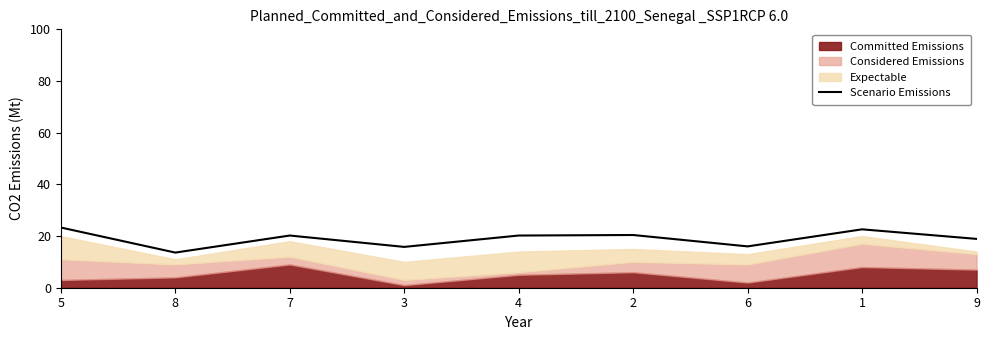

Does the chart have visible grid lines?

No